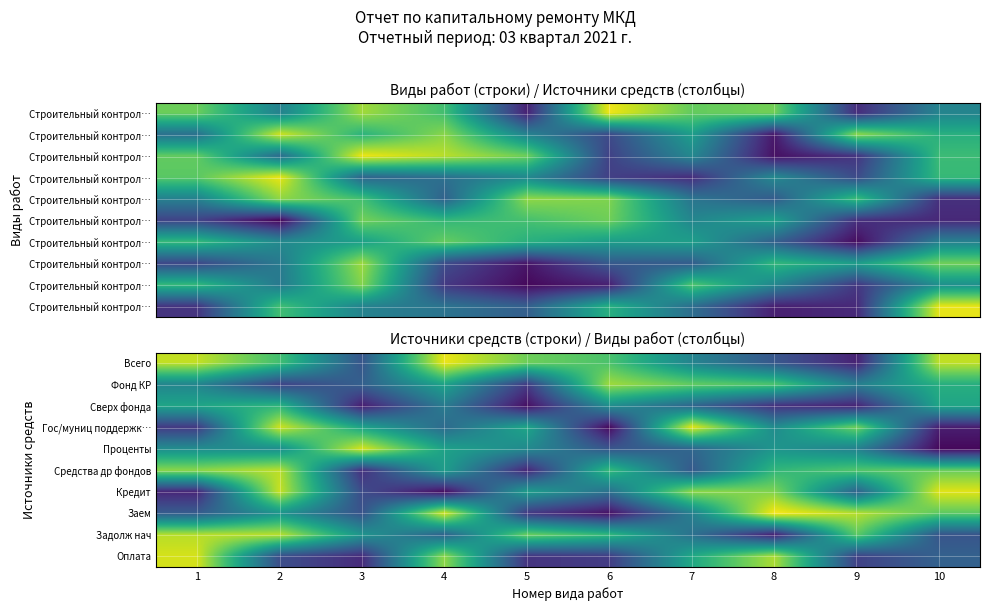

Reading right to left, what are all the values shown in this chart?

Всего: 10=0.0	9=0.0	8=0.0	7=0.0	6=0.0	5=0.0	4=0.0	3=0.0	2=0.0	1=0.0
Фонд КР: 10=0.0	9=0.0	8=0.0	7=0.0	6=0.0	5=0.0	4=0.0	3=0.0	2=0.0	1=0.0
Сверх фонда: 10=0.0	9=0.0	8=0.0	7=0.0	6=0.0	5=0.0	4=0.0	3=0.0	2=0.0	1=0.0
Гос/муниц поддержк…: 10=0.0	9=0.0	8=0.0	7=0.0	6=0.0	5=0.0	4=0.0	3=0.0	2=0.0	1=0.0
Проценты: 10=0.0	9=0.0	8=0.0	7=0.0	6=0.0	5=0.0	4=0.0	3=0.0	2=0.0	1=0.0
Средства др фондов: 10=0.0	9=0.0	8=0.0	7=0.0	6=0.0	5=0.0	4=0.0	3=0.0	2=0.0	1=0.0
Кредит: 10=0.0	9=0.0	8=0.0	7=0.0	6=0.0	5=0.0	4=0.0	3=0.0	2=0.0	1=0.0
Заем: 10=0.0	9=0.0	8=0.0	7=0.0	6=0.0	5=0.0	4=0.0	3=0.0	2=0.0	1=0.0
Задолж нач: 10=0.0	9=0.0	8=0.0	7=0.0	6=0.0	5=0.0	4=0.0	3=0.0	2=0.0	1=0.0
Оплата: 10=0.0	9=0.0	8=0.0	7=0.0	6=0.0	5=0.0	4=0.0	3=0.0	2=0.0	1=0.0